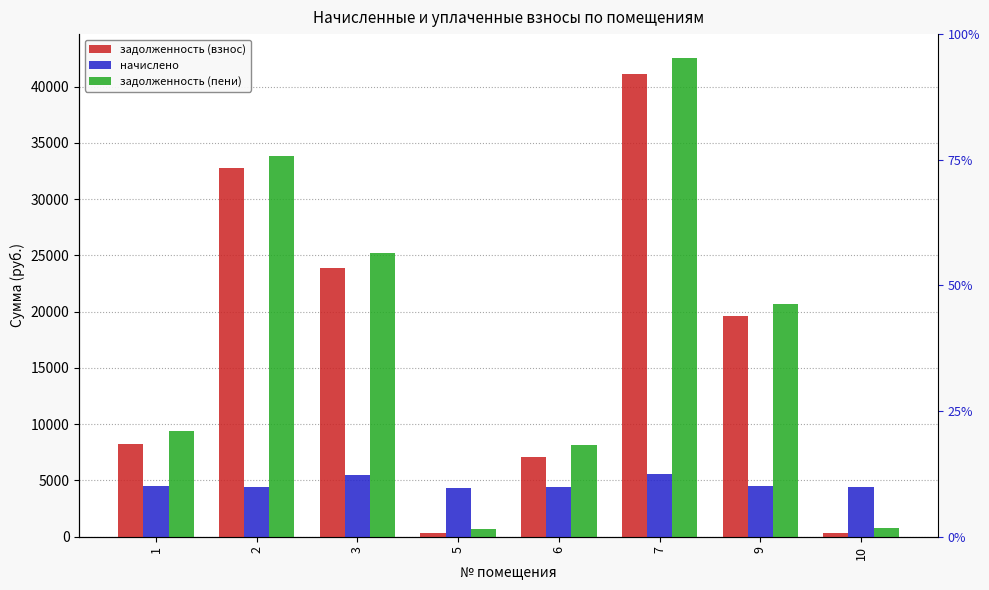

Between 7 and 9, which is larger?

7